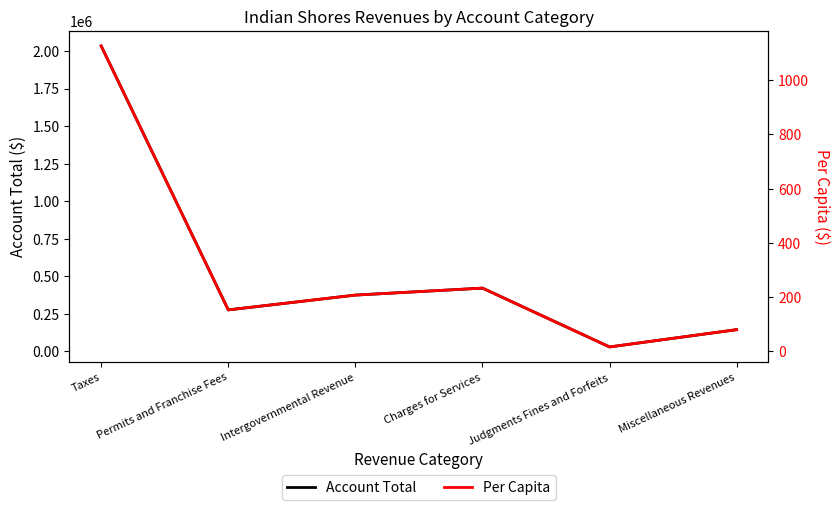

What position from the left is Miscellaneous Revenues?

6